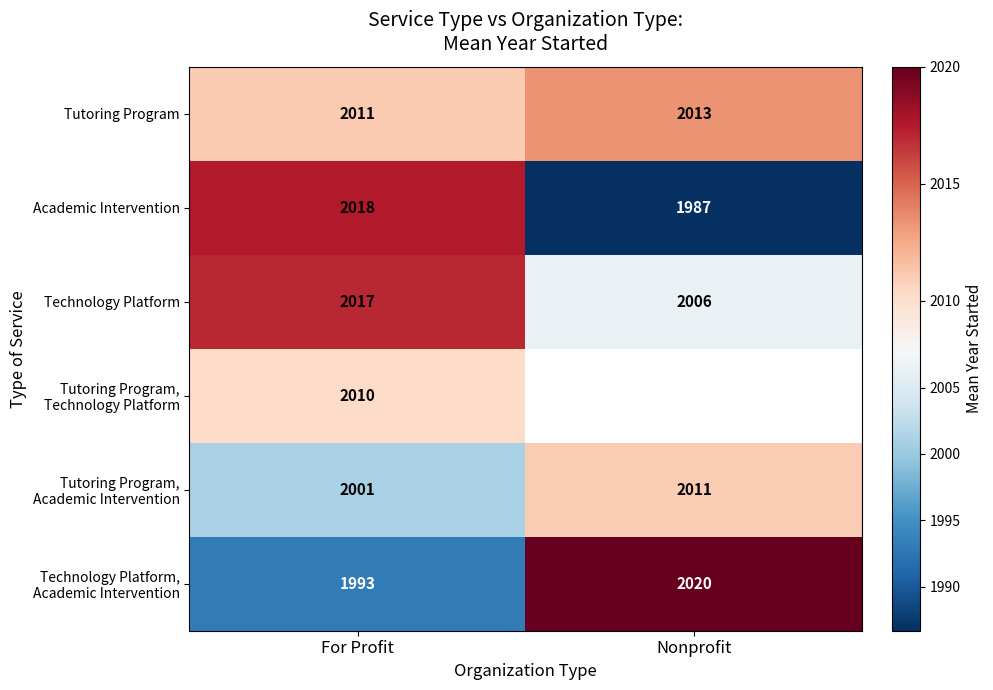

List the labels in order of Tutoring Program value, smallest first.

For Profit, Nonprofit